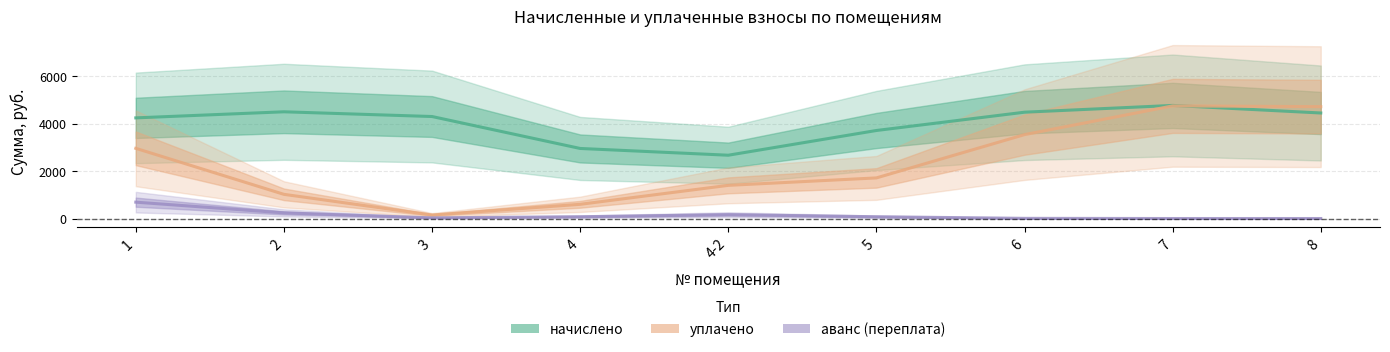

Is it true that начислено equals 4443.4 at 8?

True